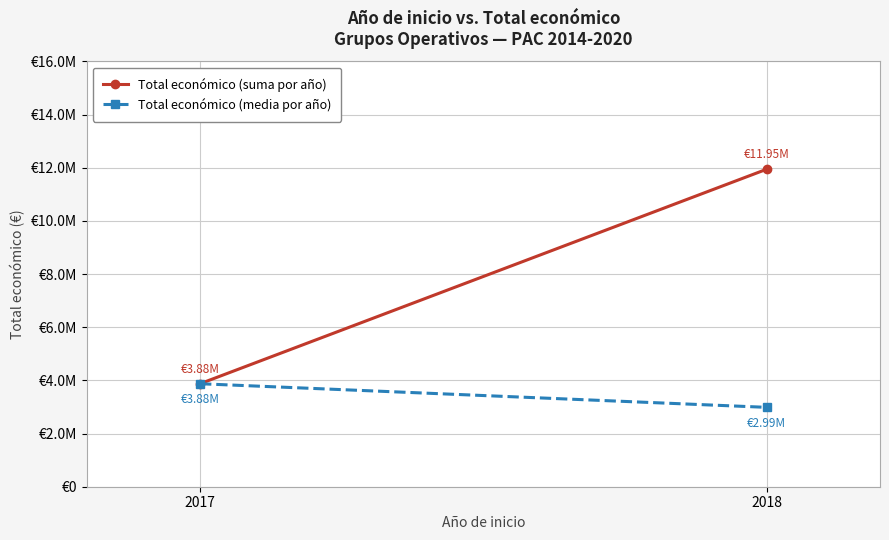

Which series has the largest total across all categories?

Total económico (suma por año)